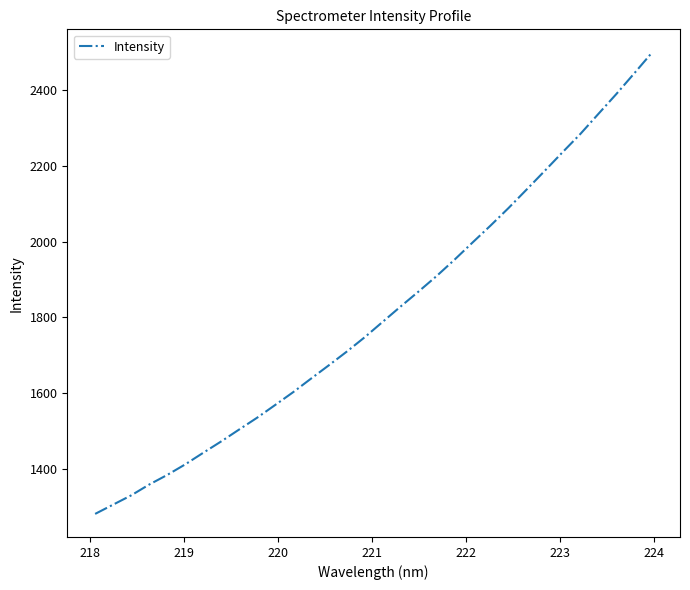

What is the smallest value displayed?

1281.1